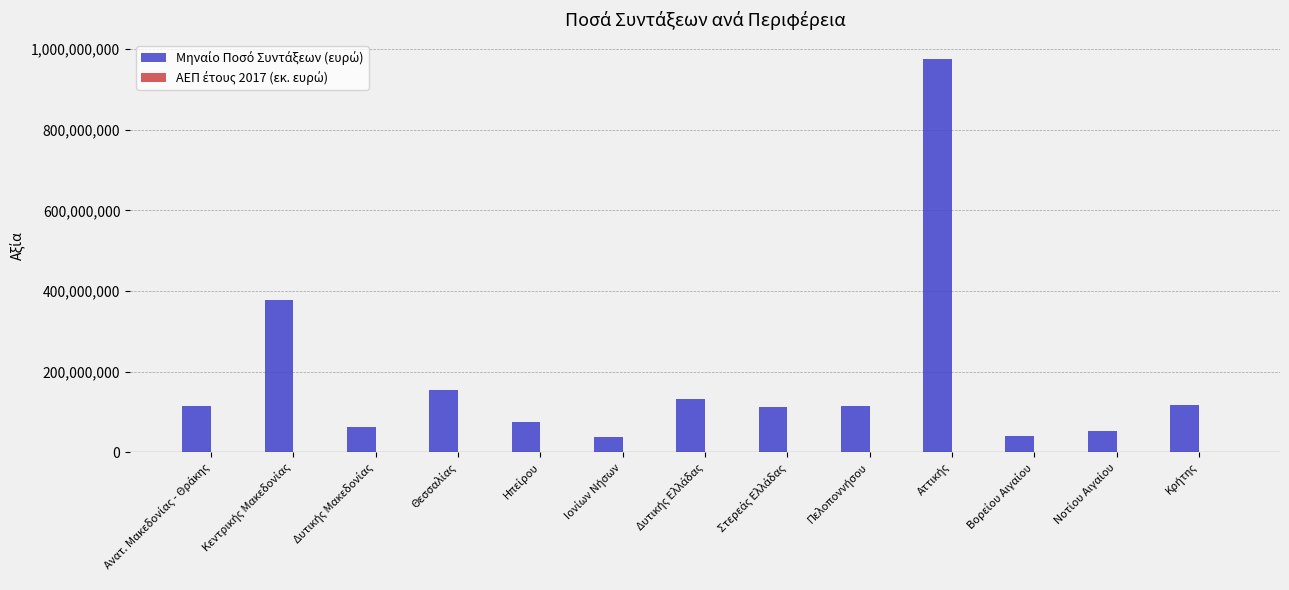

How many distinct data groups are displayed?

2